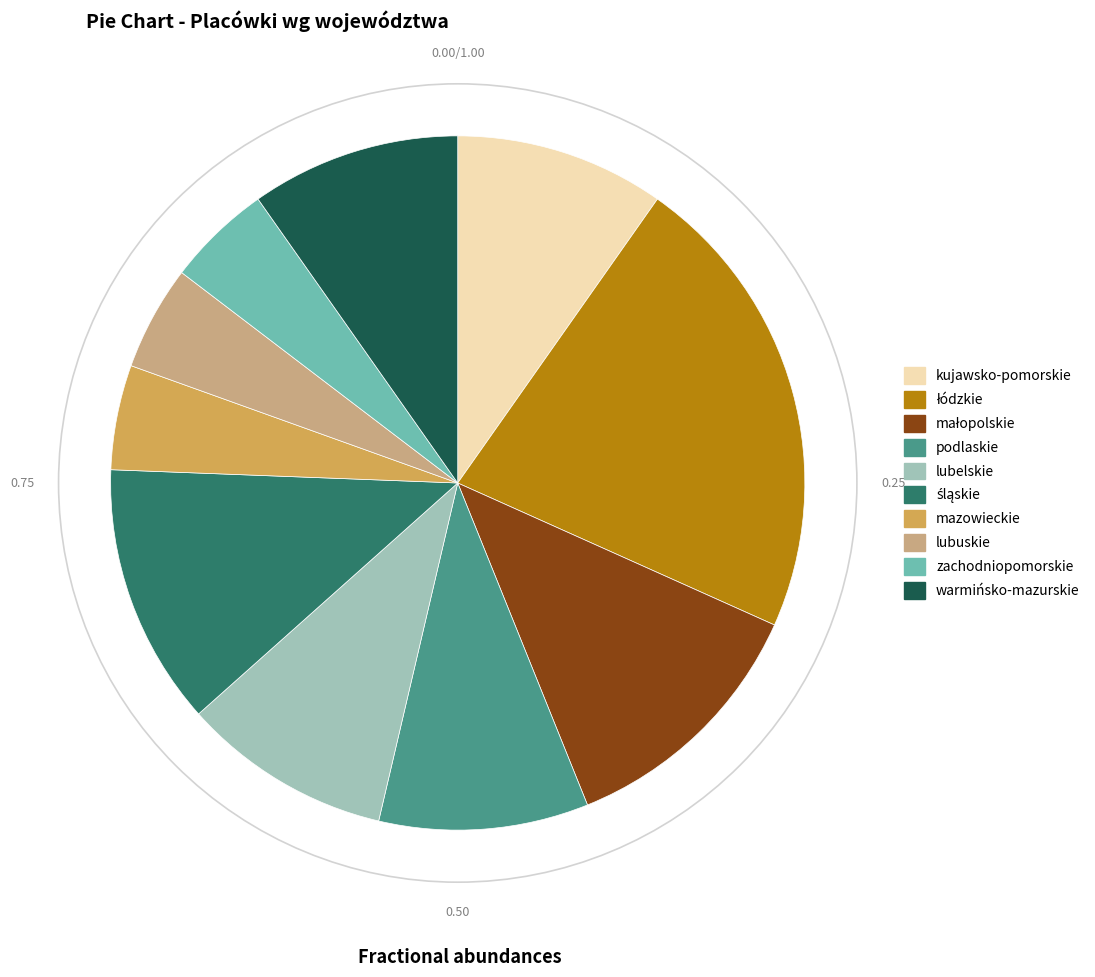

Count the number of slices in the pie.

10